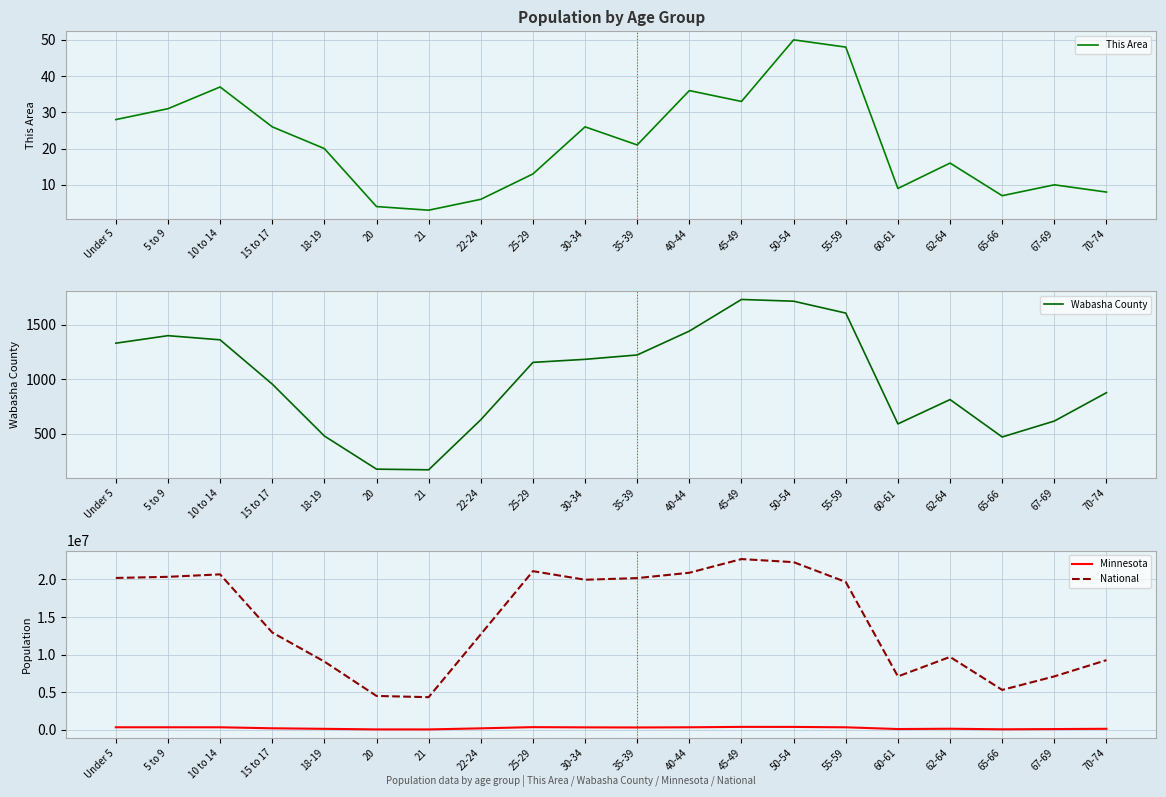

What is the label of the 19th point from the left?

67-69